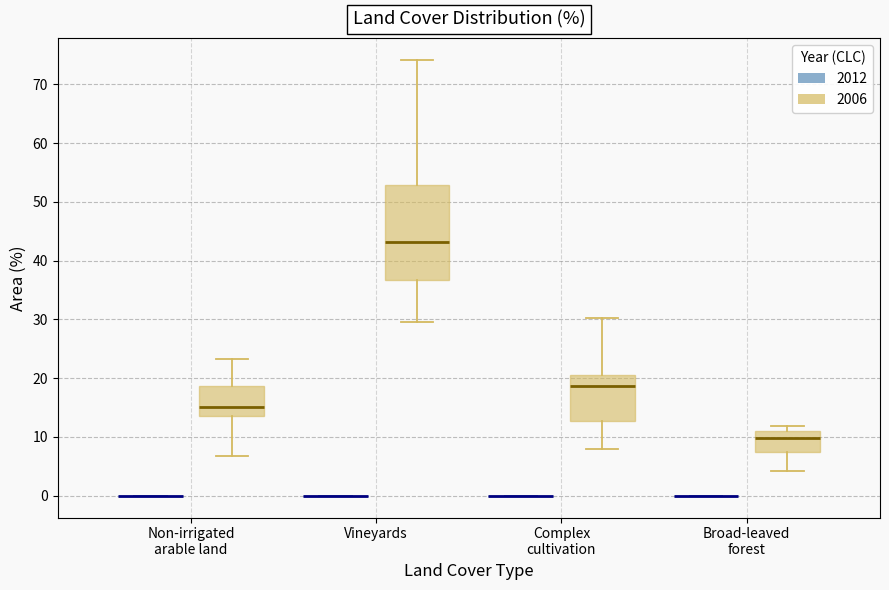

Reading left to right, read every box against the y-axis: the position of its median line, the range the box covers, and the ends of its whiskers. The values are not printed on the chart, so give them approximately, as read against the axis.

Non-irrigated arable land (2012): box collapsed to a line at 0, whiskers 0 to 0
Non-irrigated arable land (2006): median 15, box 14 to 19, whiskers 7 to 23
Vineyards (2012): box collapsed to a line at 0, whiskers 0 to 0
Vineyards (2006): median 43, box 37 to 53, whiskers 29 to 74
Complex cultivation (2012): box collapsed to a line at 0, whiskers 0 to 0
Complex cultivation (2006): median 19, box 13 to 21, whiskers 8 to 30
Broad-leaved forest (2012): box collapsed to a line at 0, whiskers 0 to 0
Broad-leaved forest (2006): median 10, box 7 to 11, whiskers 4 to 12